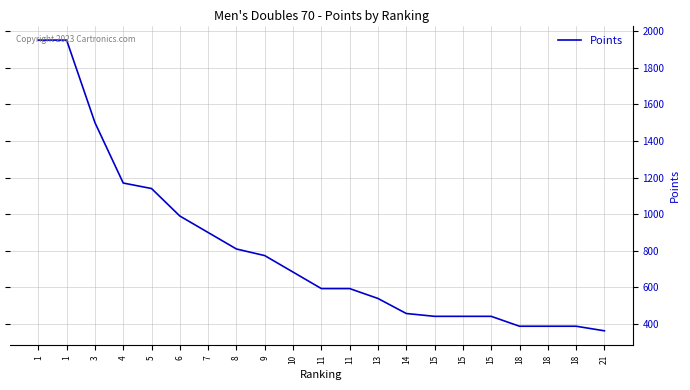

What is the smallest value displayed?

363.5